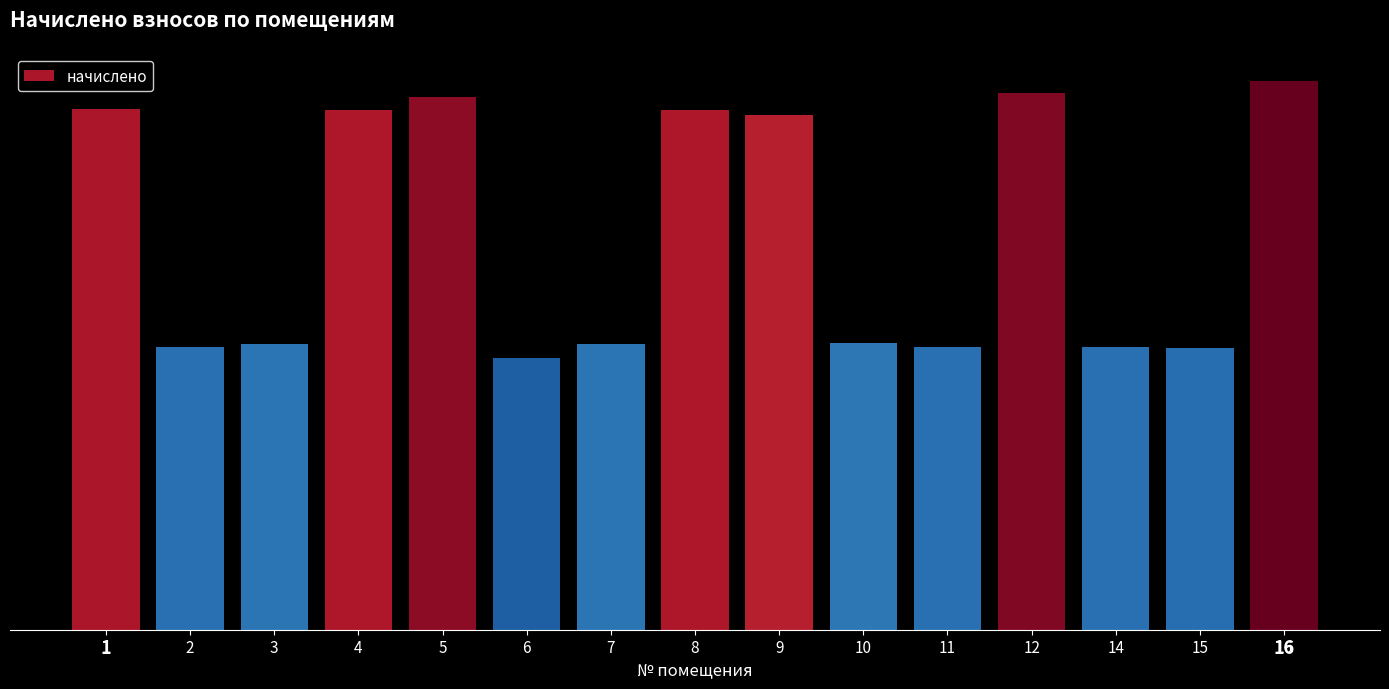

Does the chart contain any negative values?

No